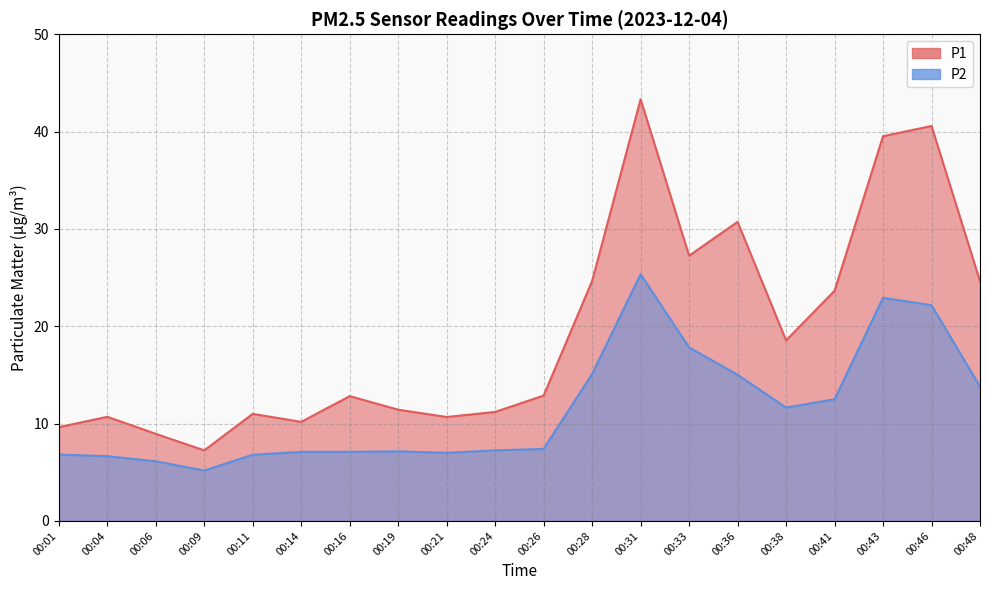

Where is the first local minimum for P2?

00:09